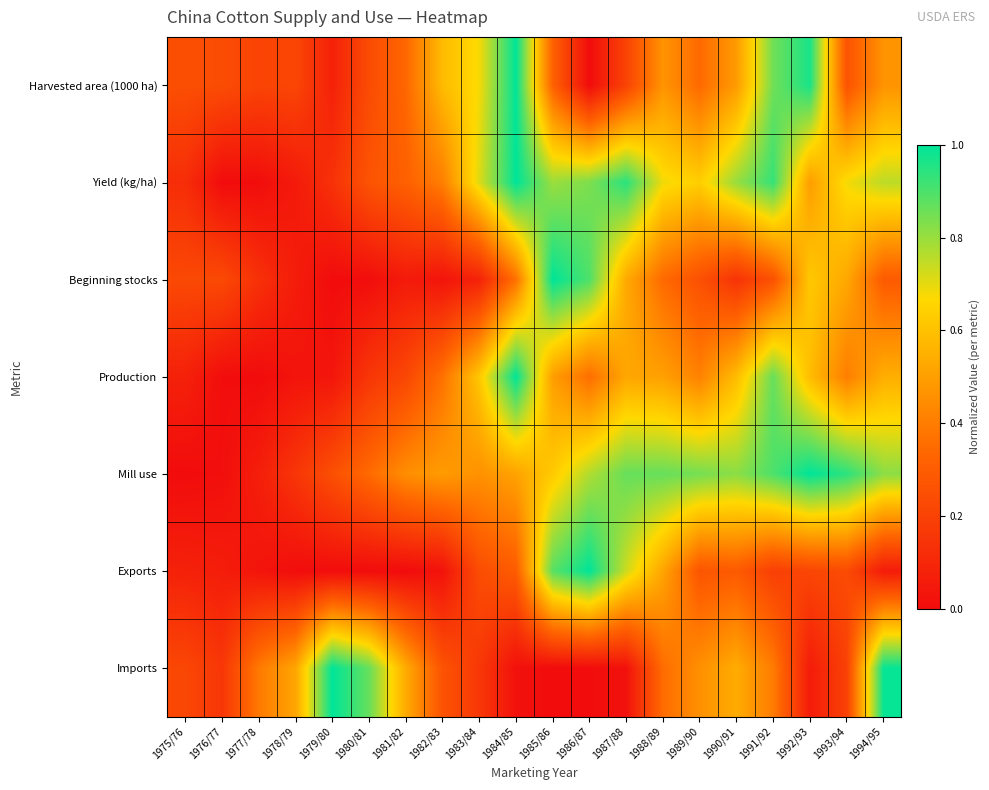

What is the total value across all series at 1976/77?

0.7